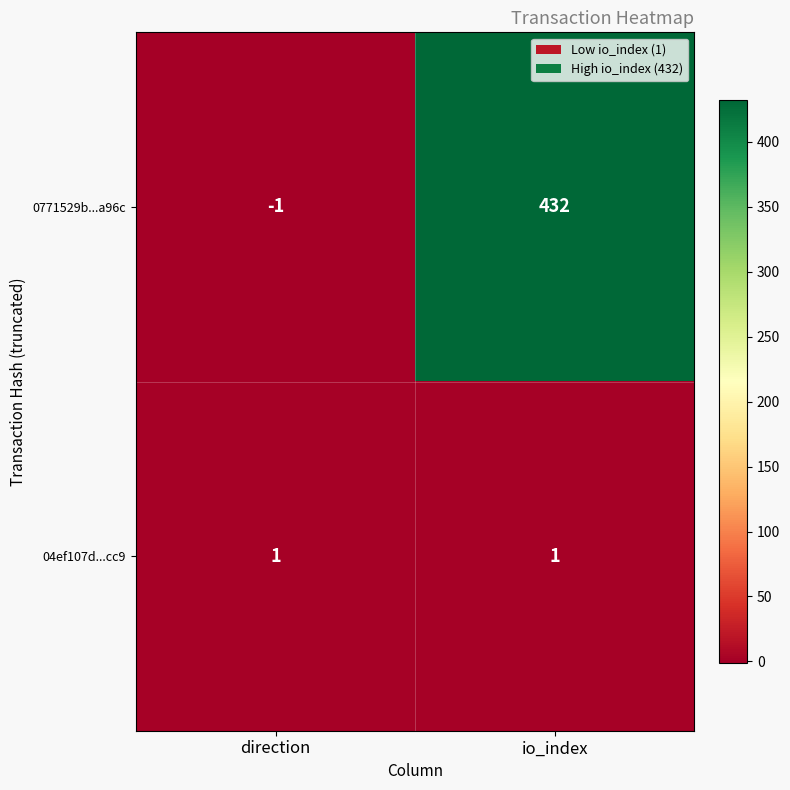

How many categories are shown in the chart?

2